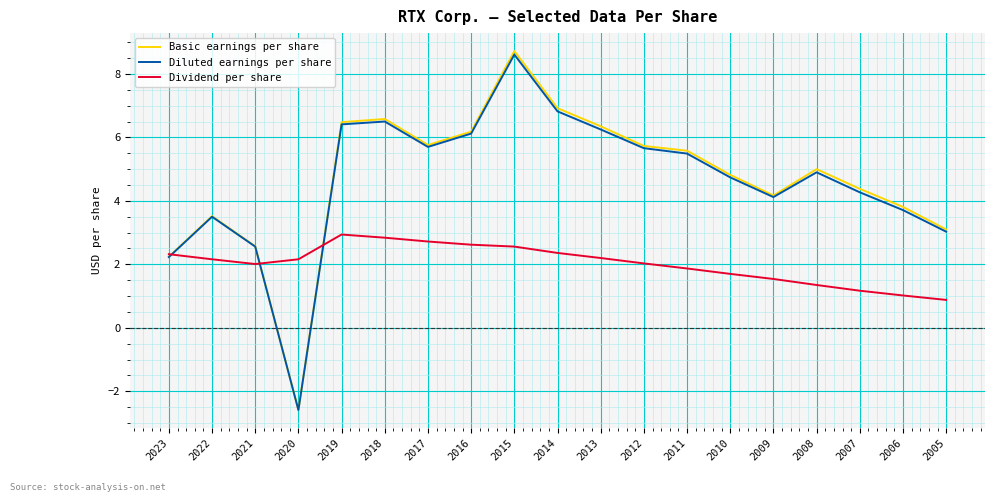

What is the difference between the second highest and second lowest values in the Basic earnings per share series?

4.7